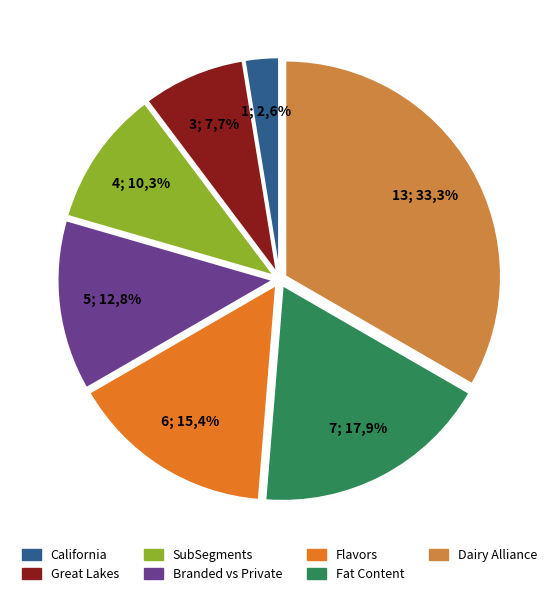

True or false: California - Standard - Multi Outlet+ accounts for 3% of the total.

True